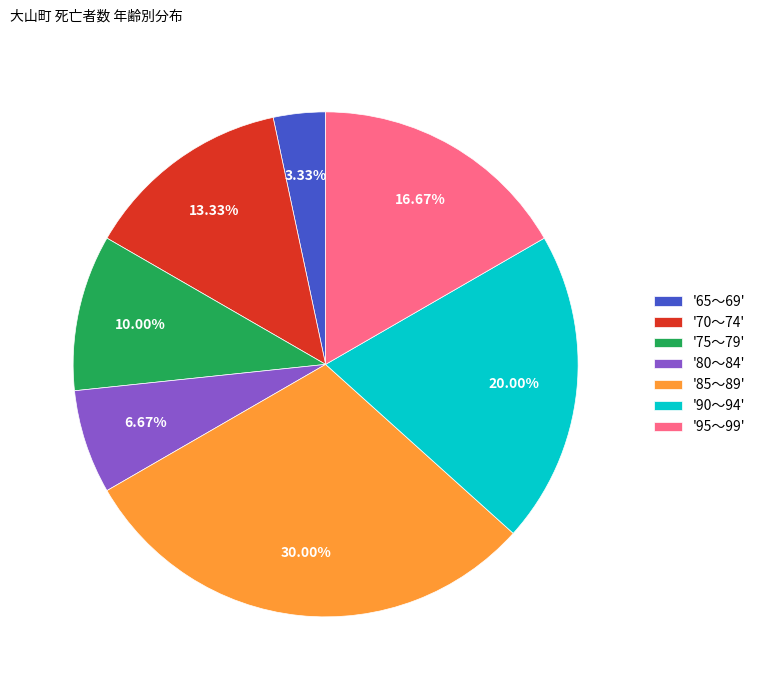

To the nearest percent, what is the average slice percentage?

14%